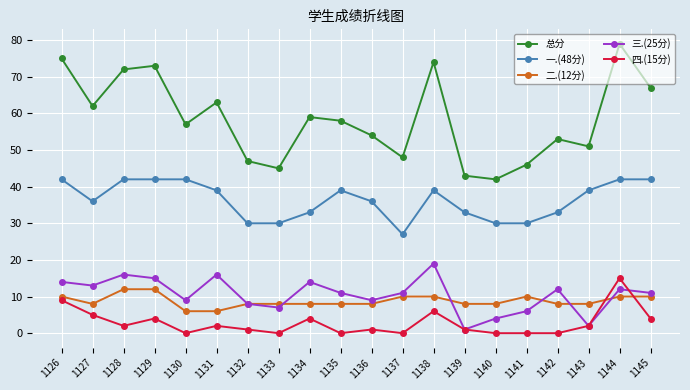

What is the value of the 一.(48分) point at the 5th from the left?

42